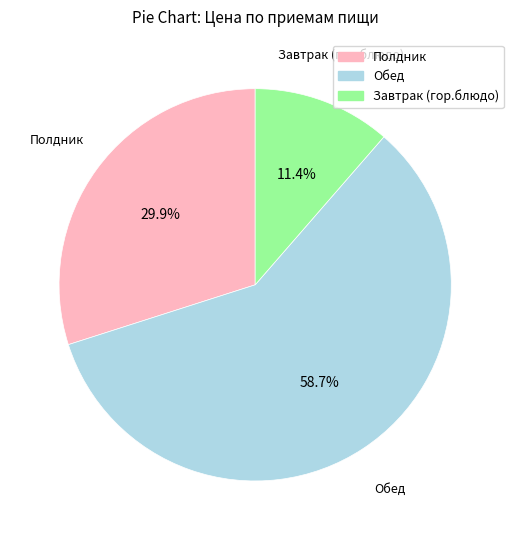

Does any single category account for the majority?

Yes